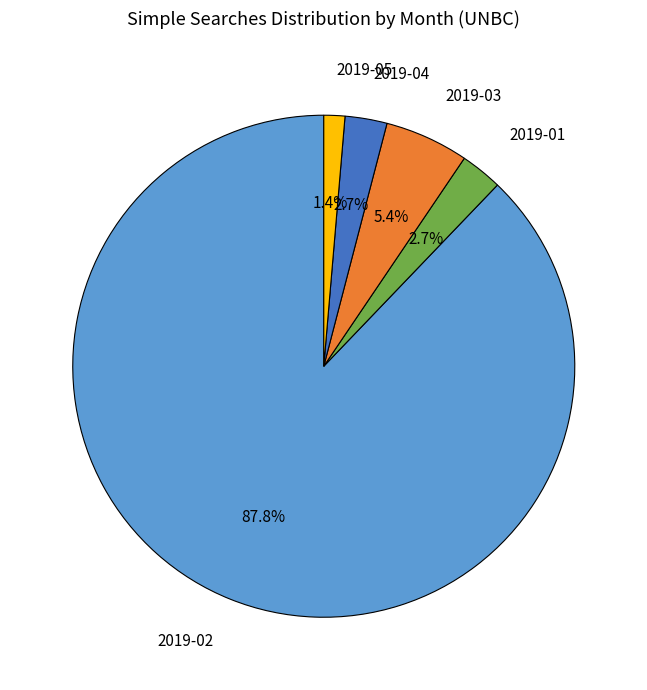

Does any single category account for the majority?

Yes